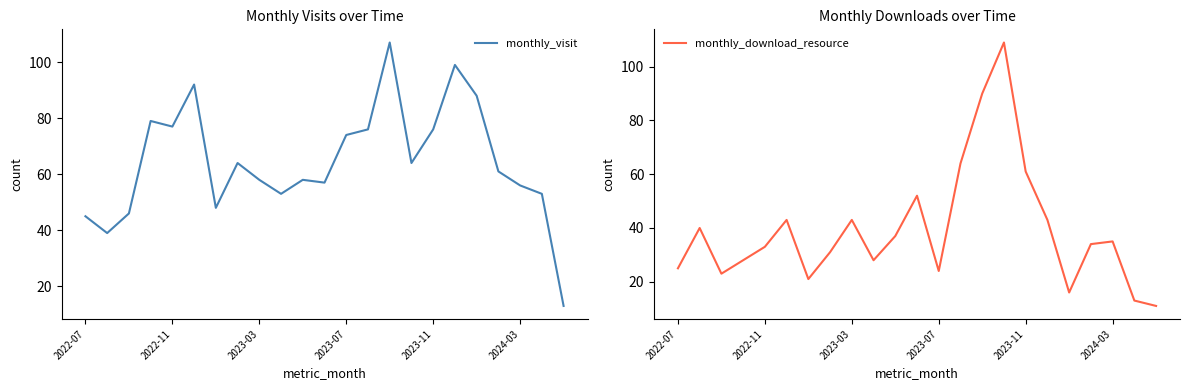

The monthly_visit series shows 37 at 15. True or false?

False